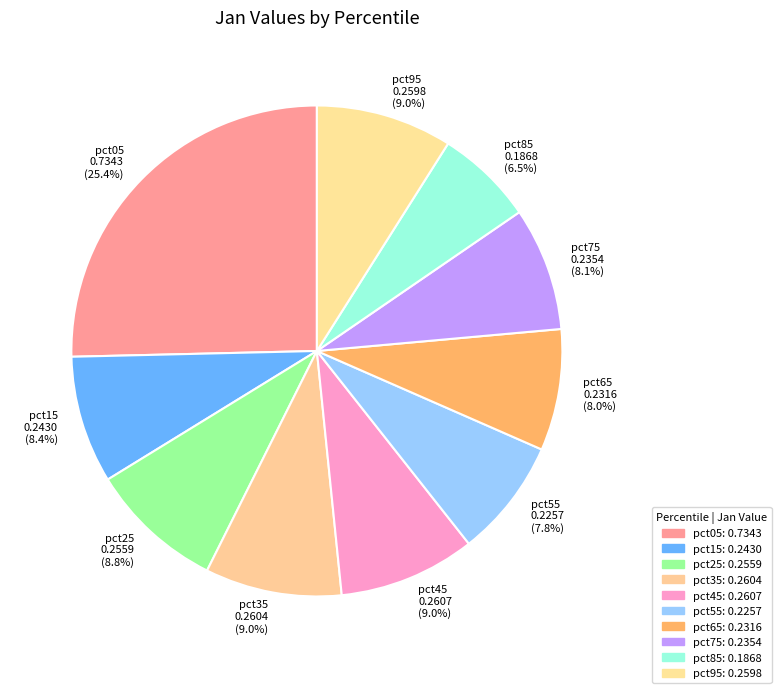

Between pct45 and pct65, which is larger?

pct45